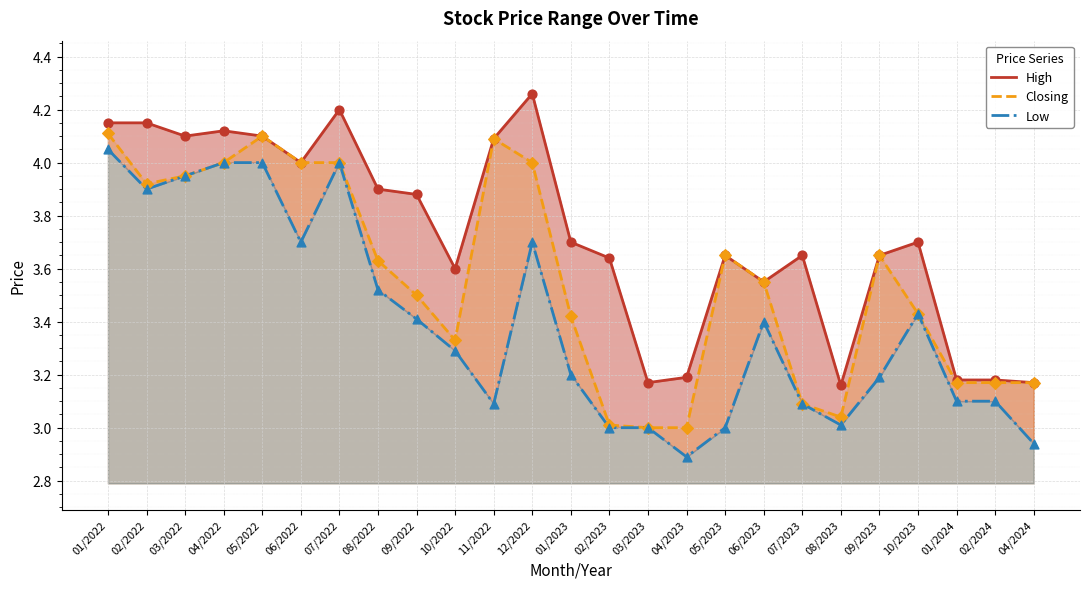

At how many categories does at least one series exceed 3?

25